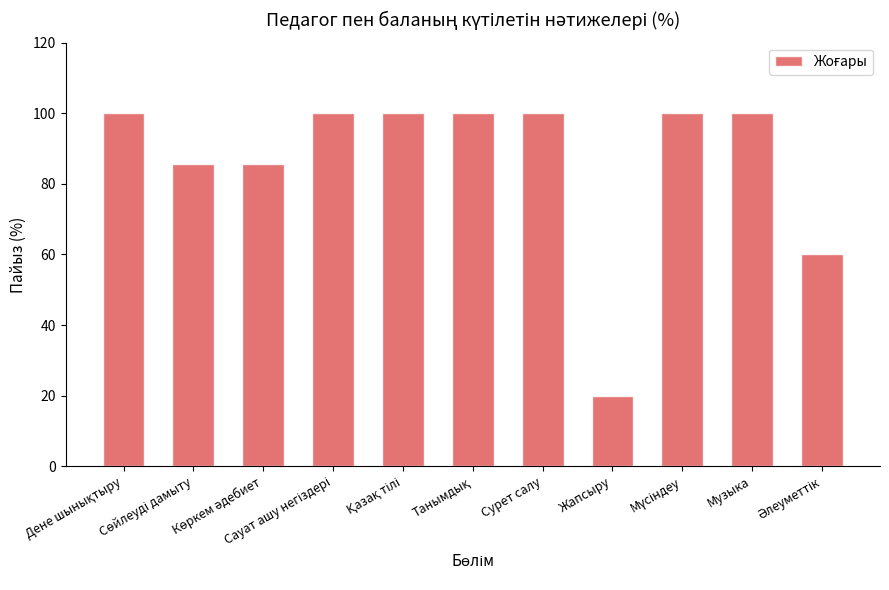

What is the difference between the second highest and minimum values?

80.0